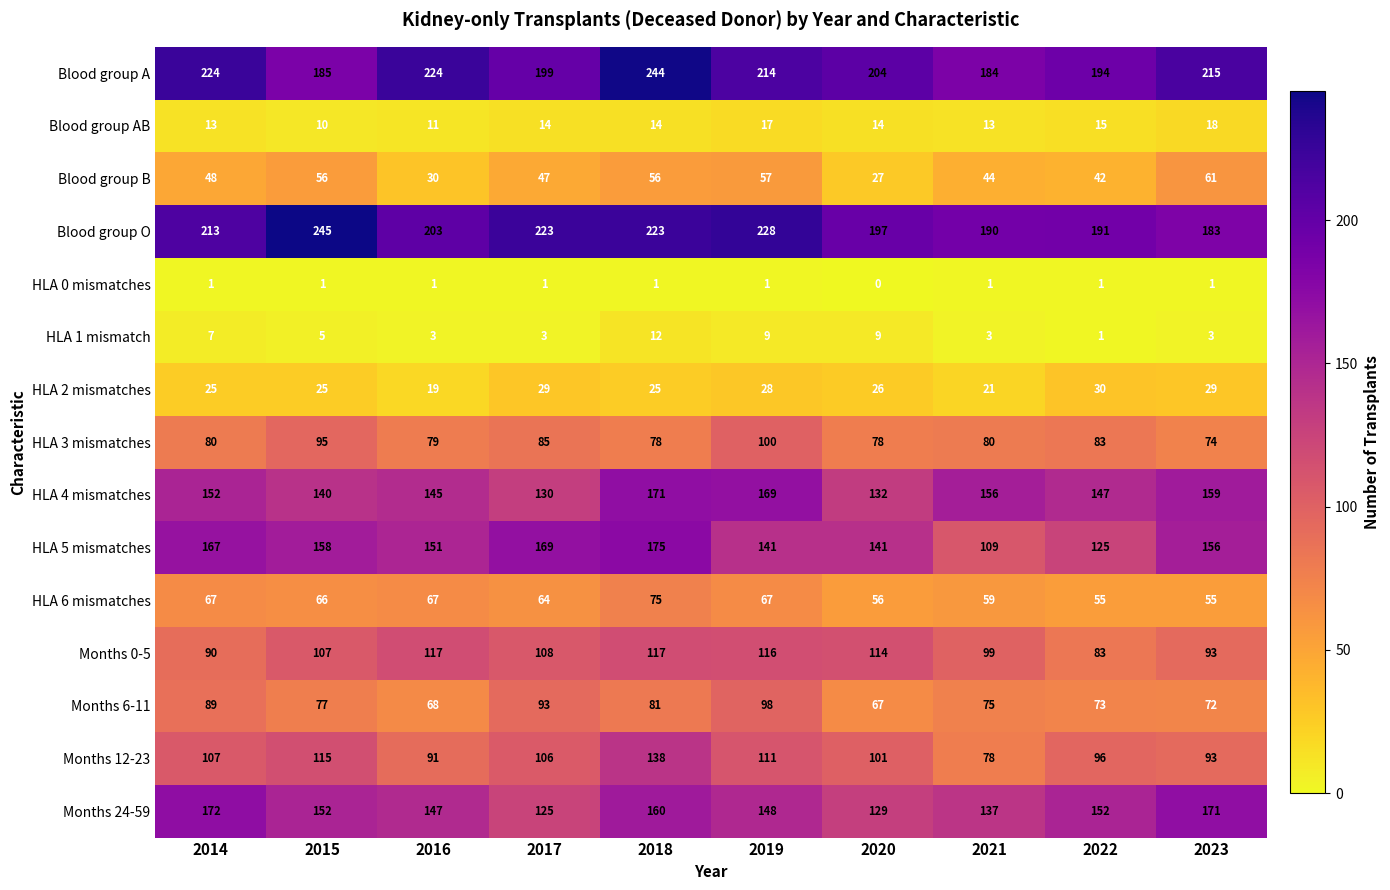

Which category has the highest value in the HLA 4 mismatches series?

2018